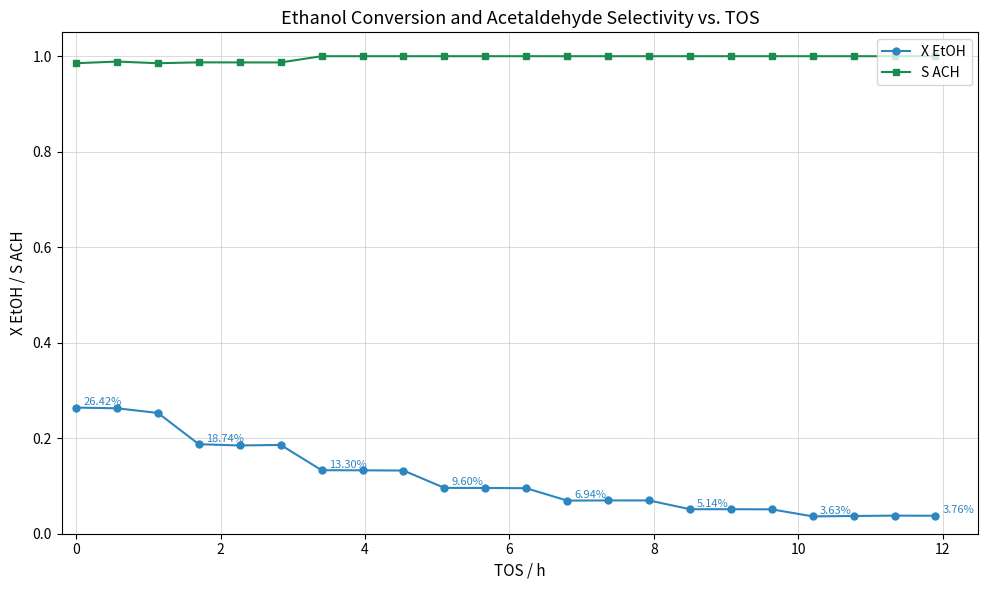

True or false: X EtOH and S ACH intersect in this chart.

False